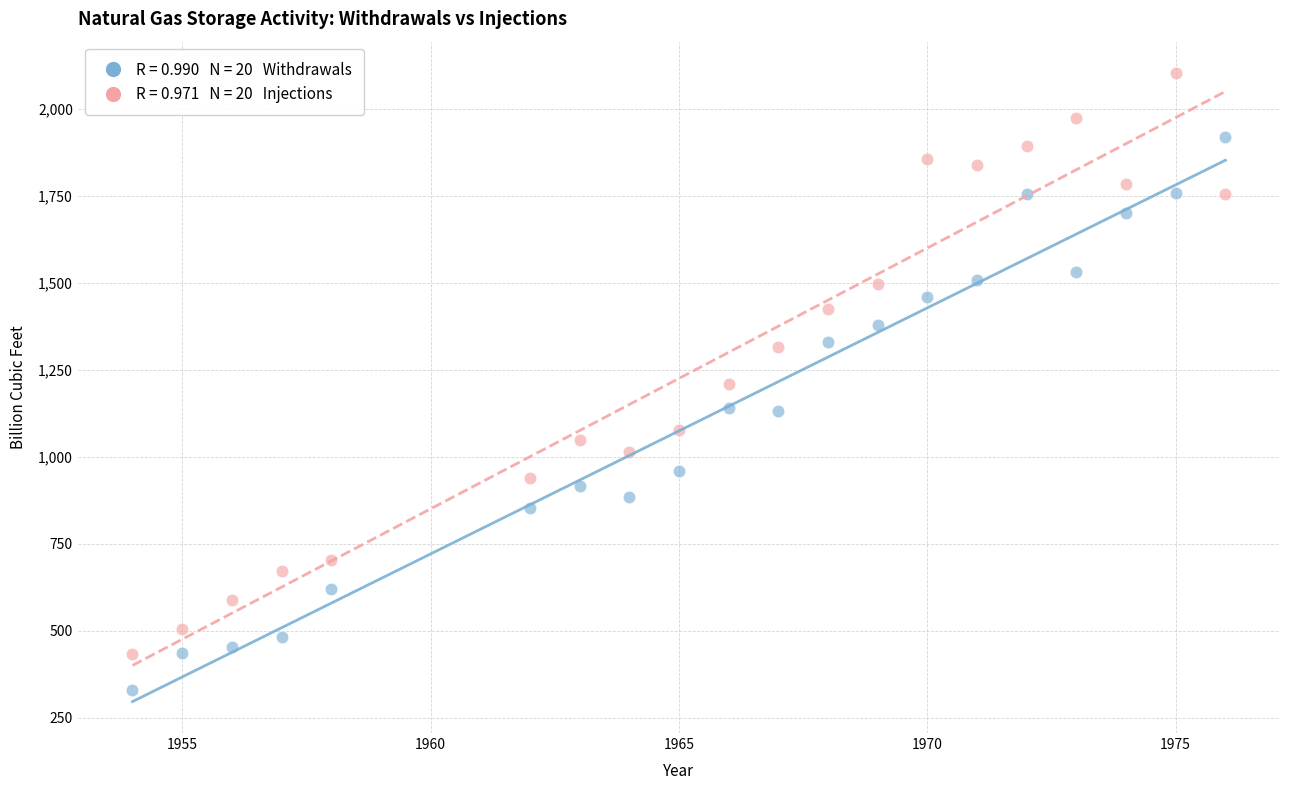

Across all data points, what is the range of Y values (max minus min)?

1773.8